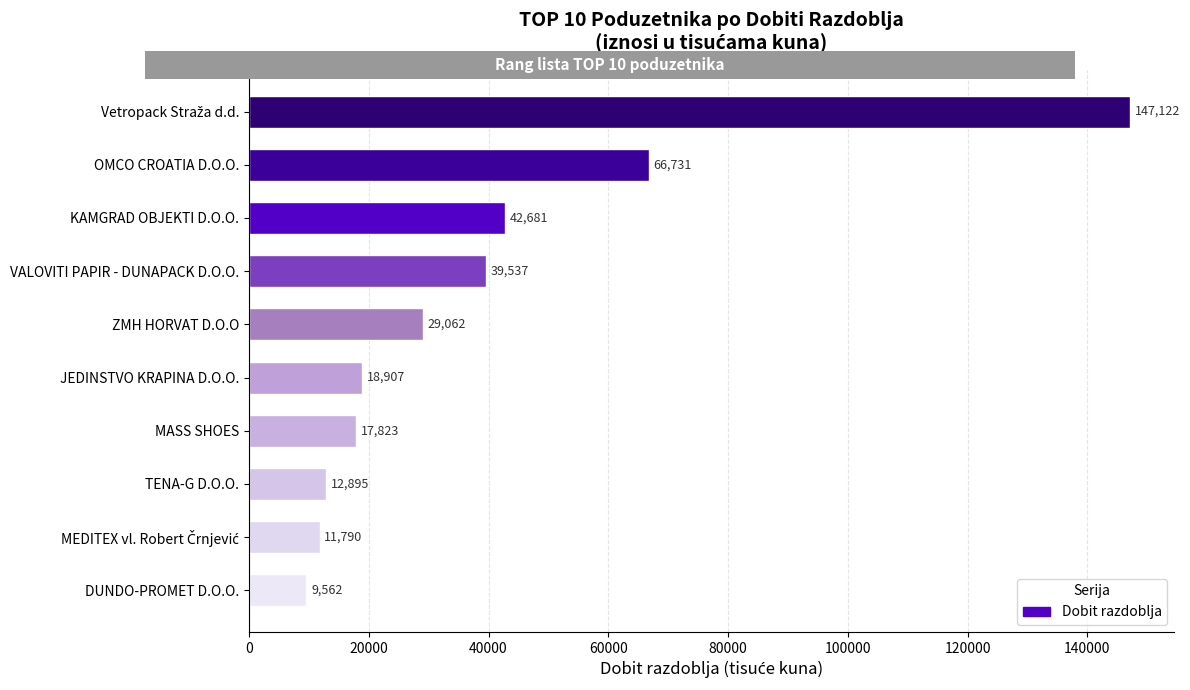

True or false: the data shows 3868 at MASS SHOES.

False